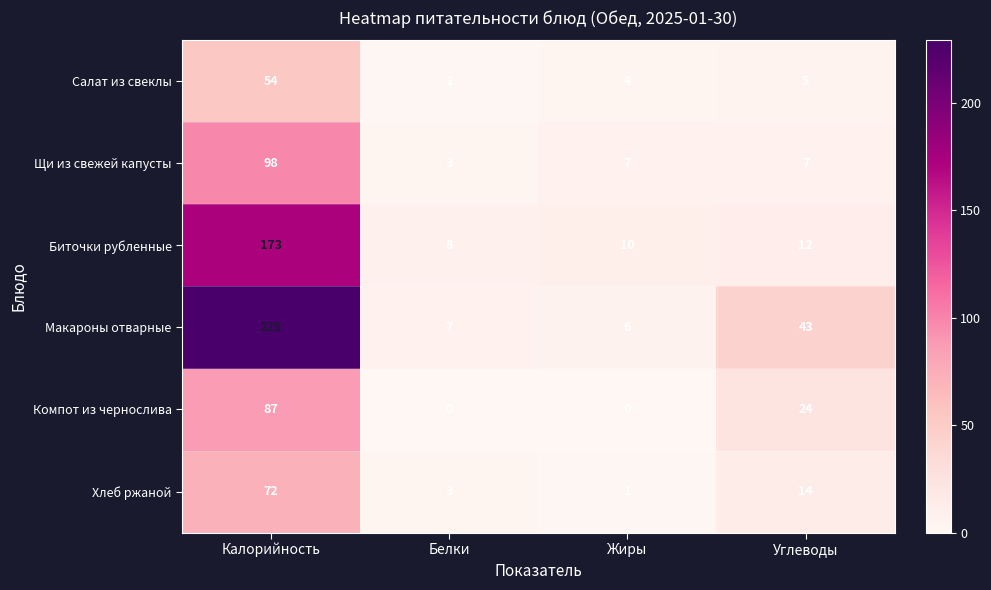

How many series are shown in this chart?

6